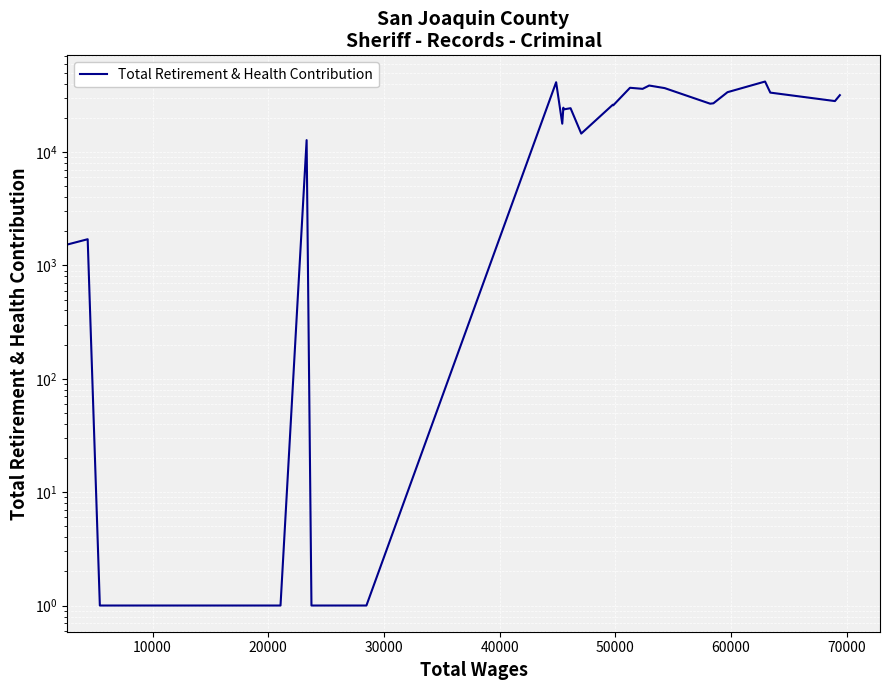

True or false: the data has more than 2 interior local peaks.

True